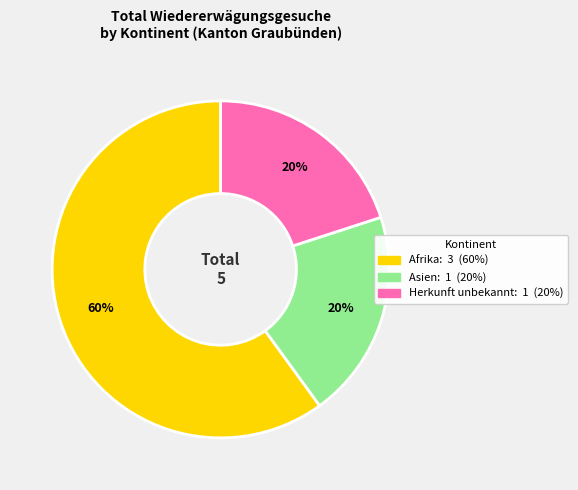

Does any single category account for the majority?

Yes